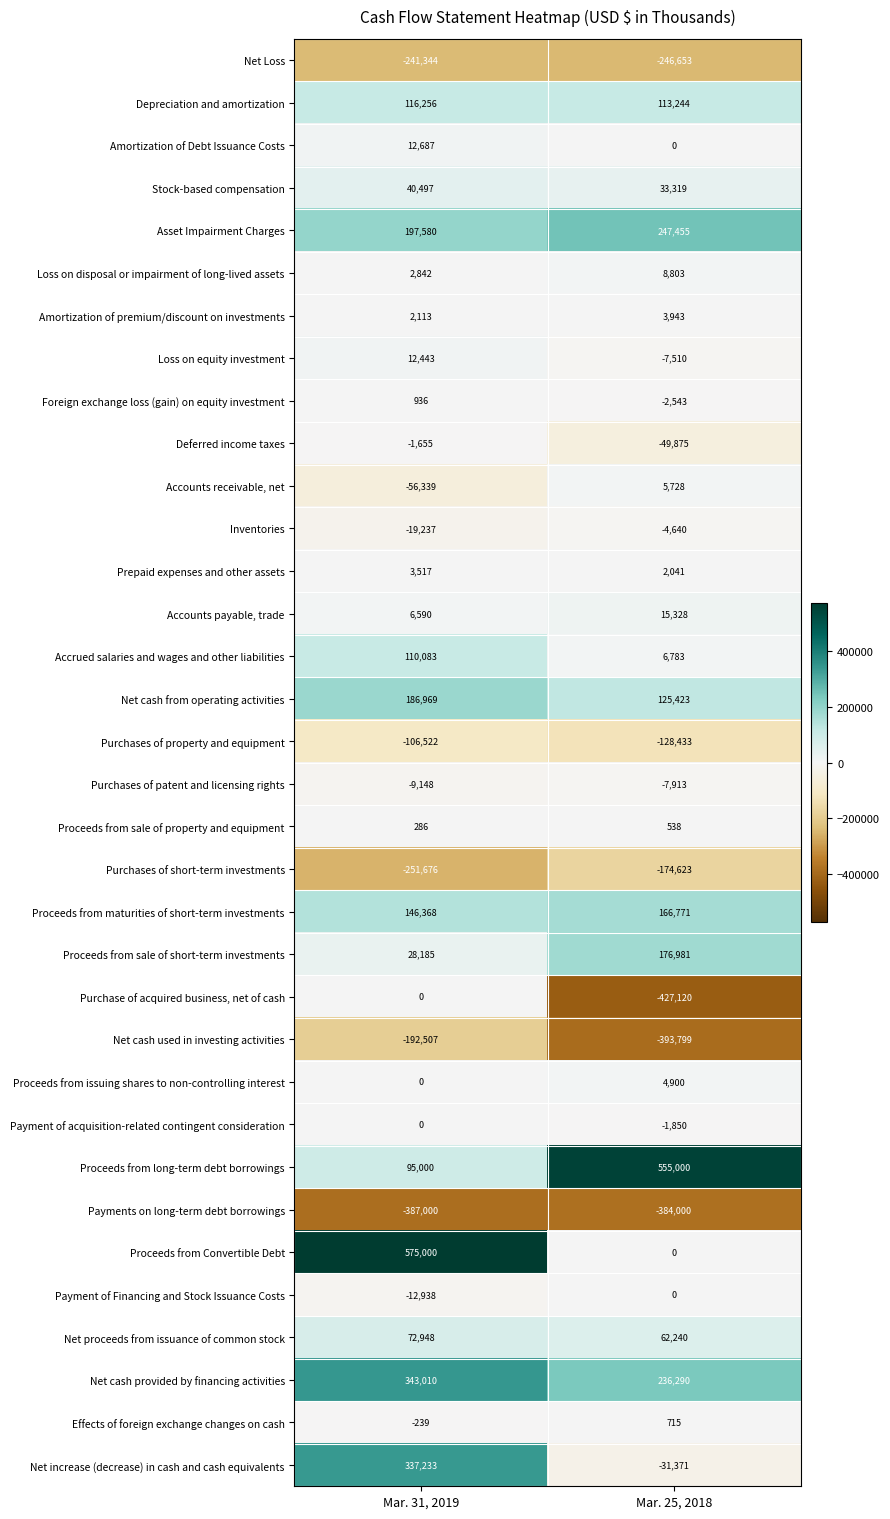

What is the difference between the maximum and minimum values in the Stock-based compensation series?

7178